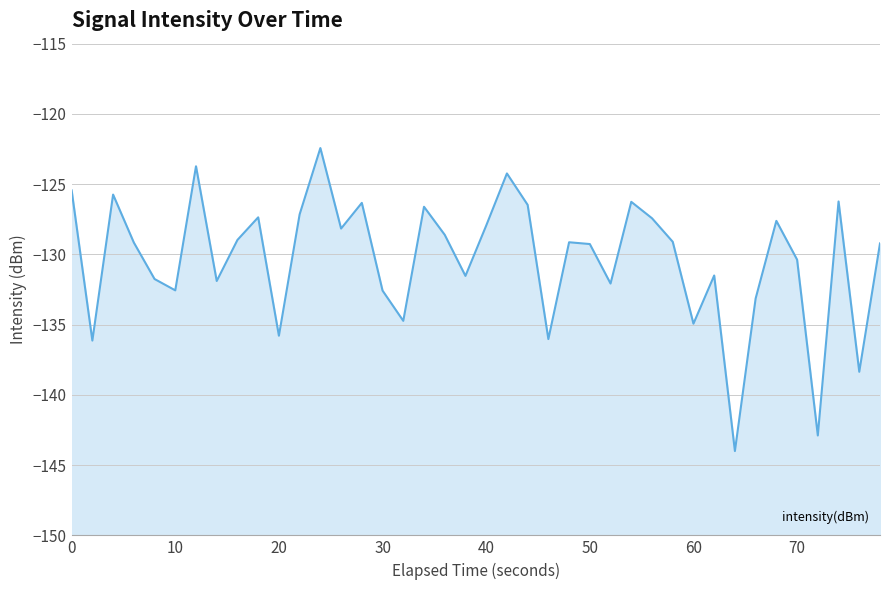

Is it true that the value at 70 is -66.4?

False